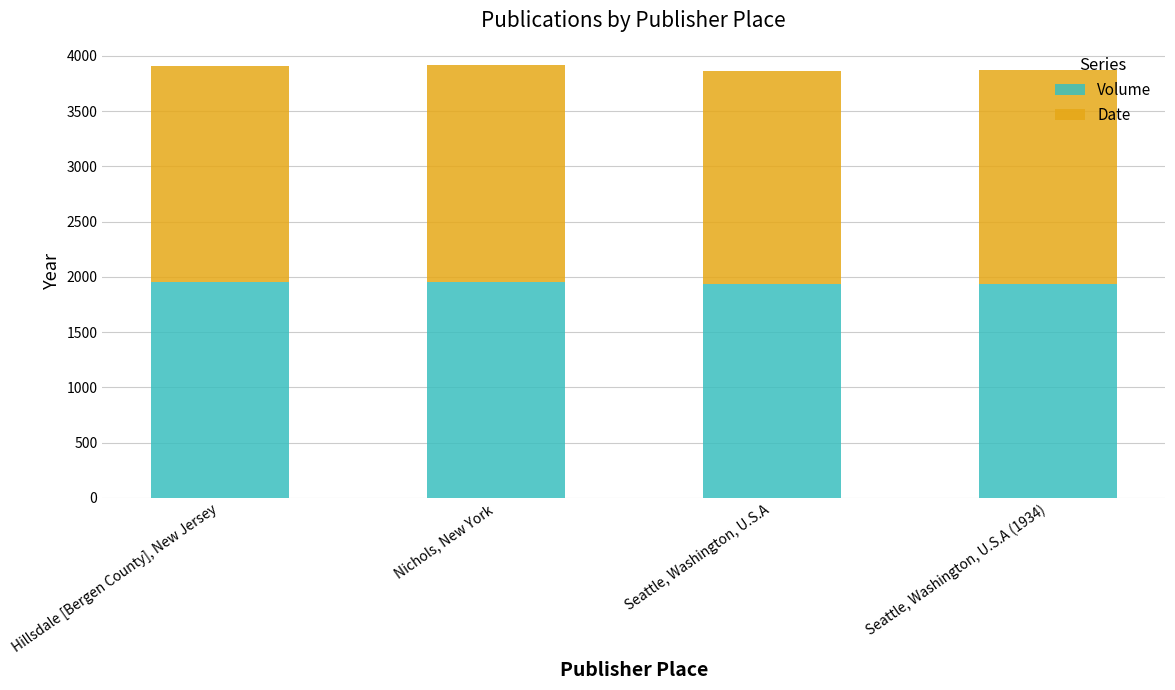

What is the total value across all series at Nichols, New York?

3914